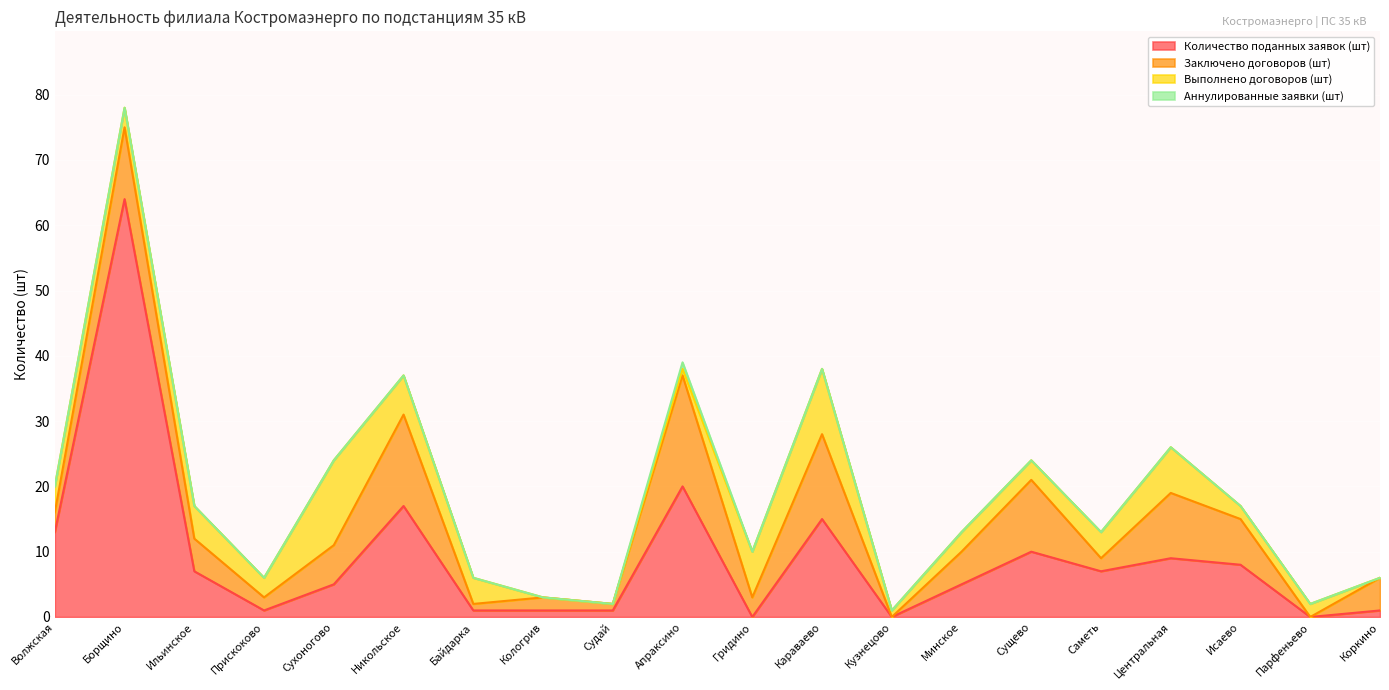

The value of Аннулированные заявки (шт) at Кузнецово is 0. True or false?

True